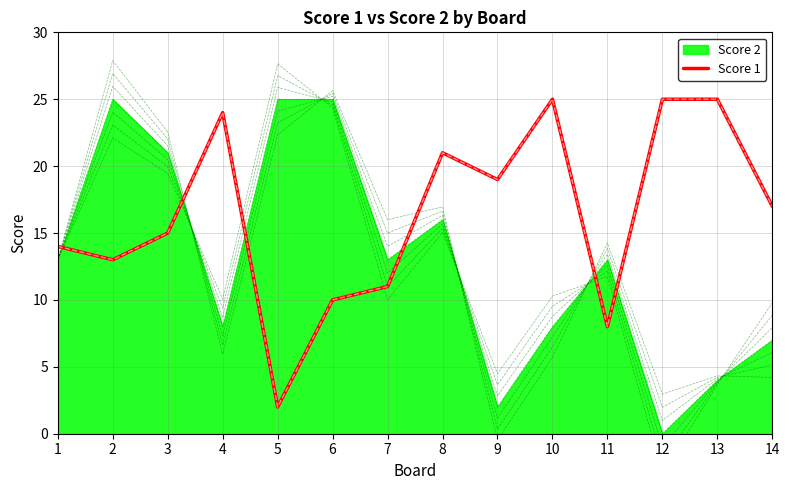

Where does the data first go above 17?

4